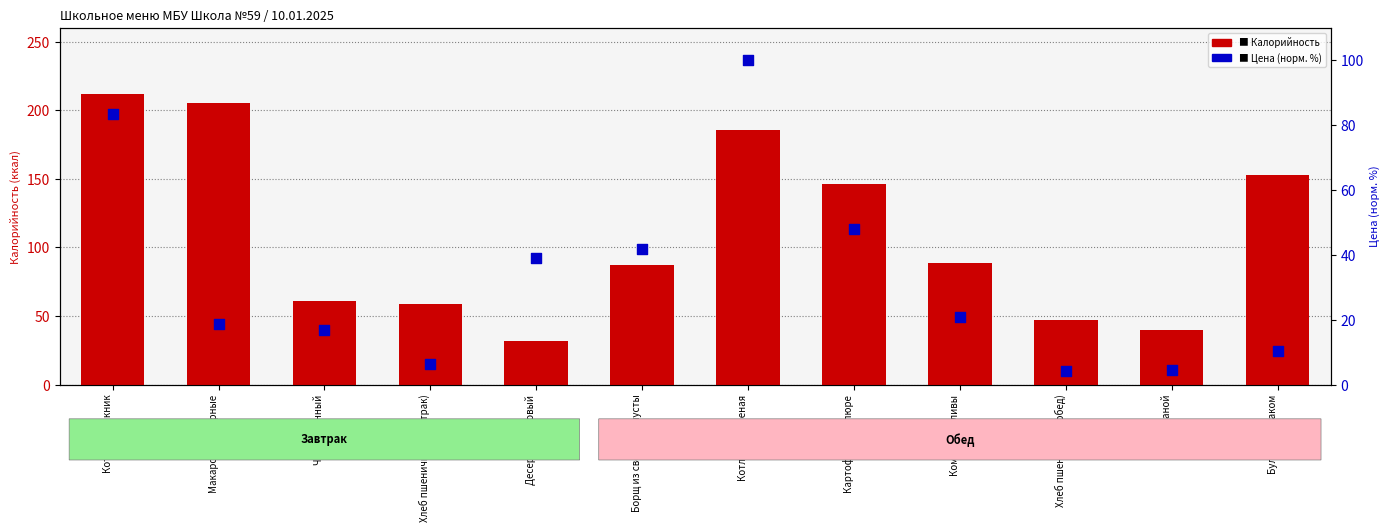

At how many categories does at least one series exceed 185?

3